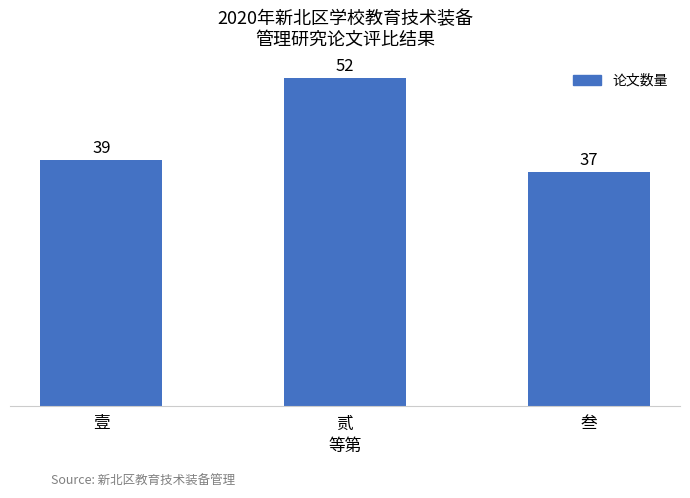

What is the change in value from 贰 to 叁?

-15